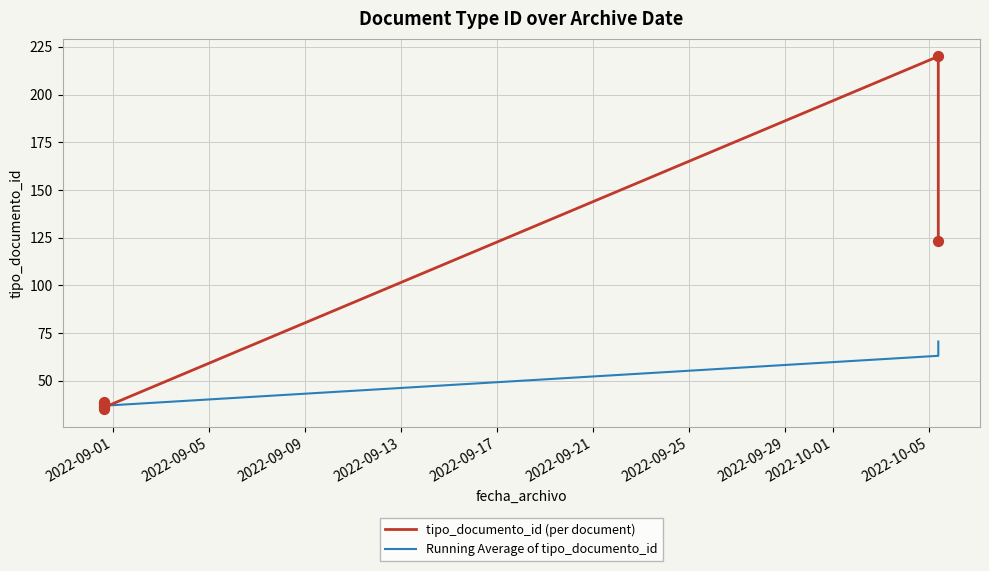

Which series contains the highest Y value?

tipo_documento_id (per document)